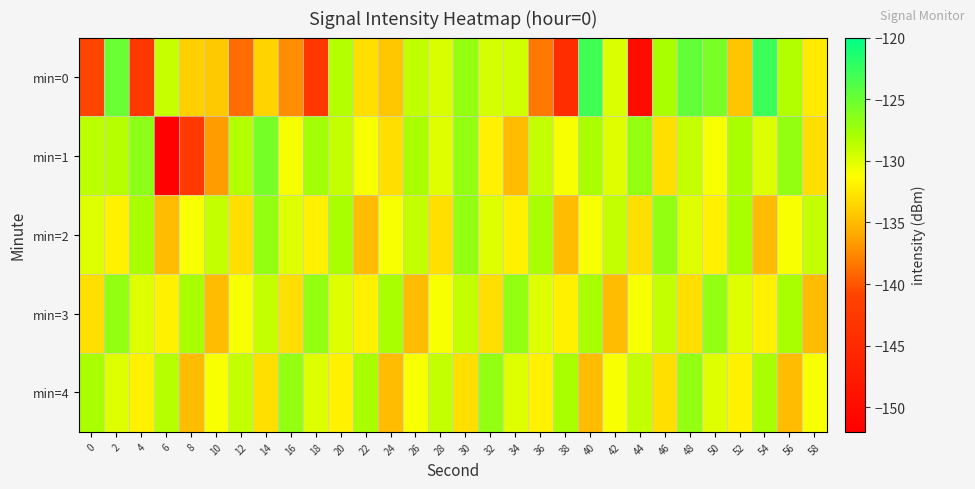

Reading left to right, what are all the values shown in this chart?

min=0: 0=-140.7	2=-125.0	4=-142.8	6=-129.0	8=-133.9	10=-134.2	12=-138.9	14=-133.6	16=-137.4	18=-142.7	20=-128.4	22=-133.0	24=-134.4	26=-128.8	28=-129.8	30=-127.1	32=-129.6	34=-129.4	36=-138.3	38=-144.5	40=-123.0	42=-129.9	44=-149.9	46=-128.0	48=-124.7	50=-125.8	52=-134.4	54=-122.9	56=-128.4	58=-132.3
min=1: 0=-128.7	2=-128.5	4=-126.6	6=-151.7	8=-142.6	10=-136.6	12=-128.3	14=-125.6	16=-130.8	18=-127.7	20=-129.0	22=-131.0	24=-133.0	26=-128.0	28=-130.0	30=-127.0	32=-132.0	34=-135.0	36=-129.0	38=-131.0	40=-128.0	42=-130.0	44=-127.0	46=-133.0	48=-129.0	50=-131.0	52=-128.0	54=-130.0	56=-127.0	58=-133.0
min=2: 0=-130.0	2=-132.0	4=-128.0	6=-135.0	8=-131.0	10=-129.0	12=-133.0	14=-127.0	16=-130.0	18=-132.0	20=-128.0	22=-135.0	24=-131.0	26=-129.0	28=-133.0	30=-127.0	32=-130.0	34=-132.0	36=-128.0	38=-135.0	40=-131.0	42=-129.0	44=-133.0	46=-127.0	48=-130.0	50=-132.0	52=-128.0	54=-135.0	56=-131.0	58=-129.0
min=3: 0=-133.0	2=-127.0	4=-130.0	6=-132.0	8=-128.0	10=-135.0	12=-131.0	14=-129.0	16=-133.0	18=-127.0	20=-130.0	22=-132.0	24=-128.0	26=-135.0	28=-131.0	30=-129.0	32=-133.0	34=-127.0	36=-130.0	38=-132.0	40=-128.0	42=-135.0	44=-131.0	46=-129.0	48=-133.0	50=-127.0	52=-130.0	54=-132.0	56=-128.0	58=-135.0
min=4: 0=-128.0	2=-130.0	4=-132.0	6=-128.5	8=-135.0	10=-131.0	12=-129.0	14=-133.0	16=-127.0	18=-130.0	20=-132.0	22=-128.0	24=-135.0	26=-131.0	28=-129.0	30=-133.0	32=-127.0	34=-130.0	36=-132.0	38=-128.0	40=-135.0	42=-131.0	44=-129.0	46=-133.0	48=-127.0	50=-130.0	52=-132.0	54=-128.0	56=-135.0	58=-131.0